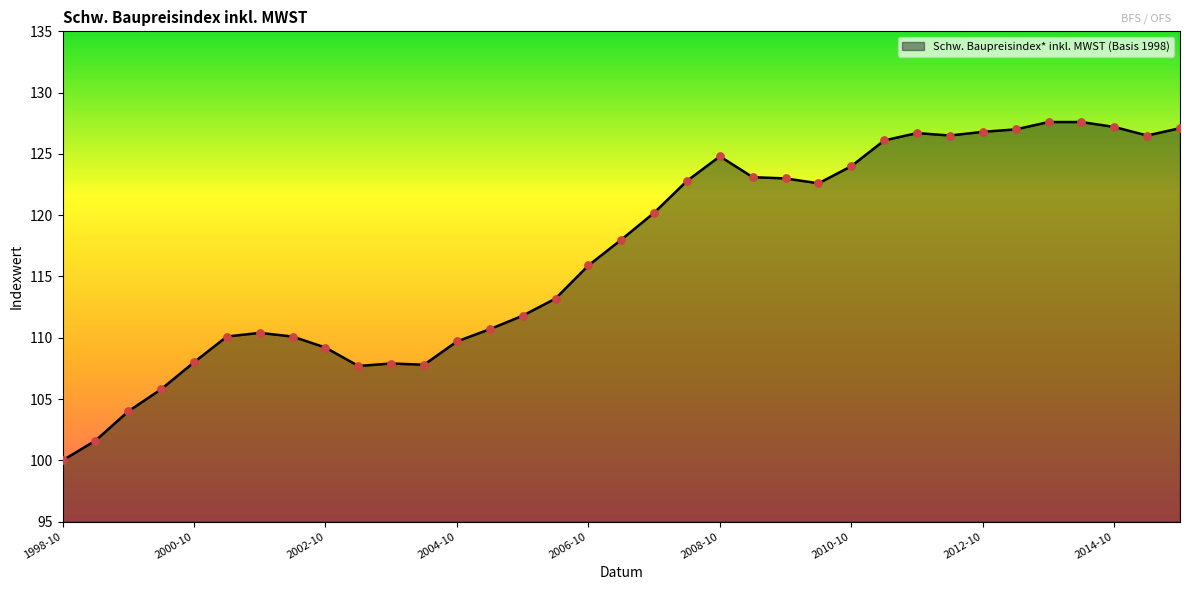

What is the difference between the maximum and minimum values?

27.6